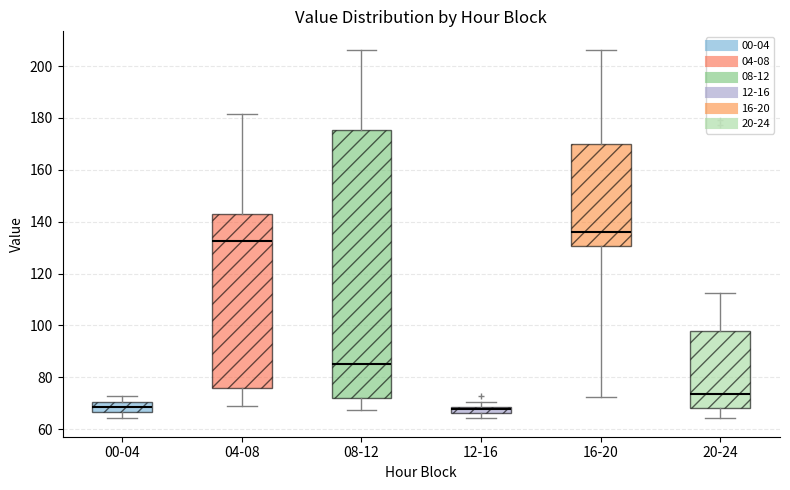

Comparing the boxes themselves (not the whiskers), which one is the tallest?

08-12